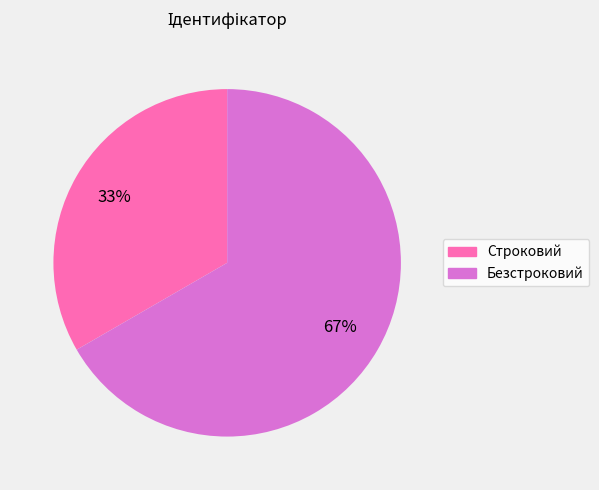

Approximately how many times larger is the value at Безстроковий compared to Строковий?

2.0